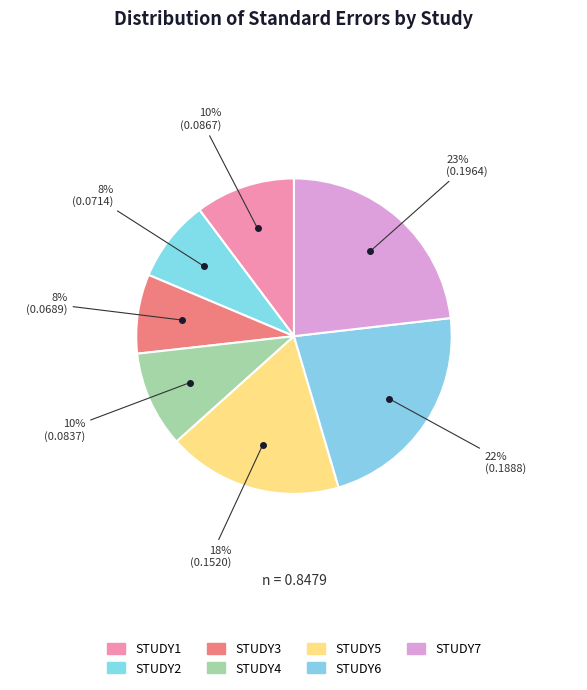

Is STUDY5 the majority of the pie?

No